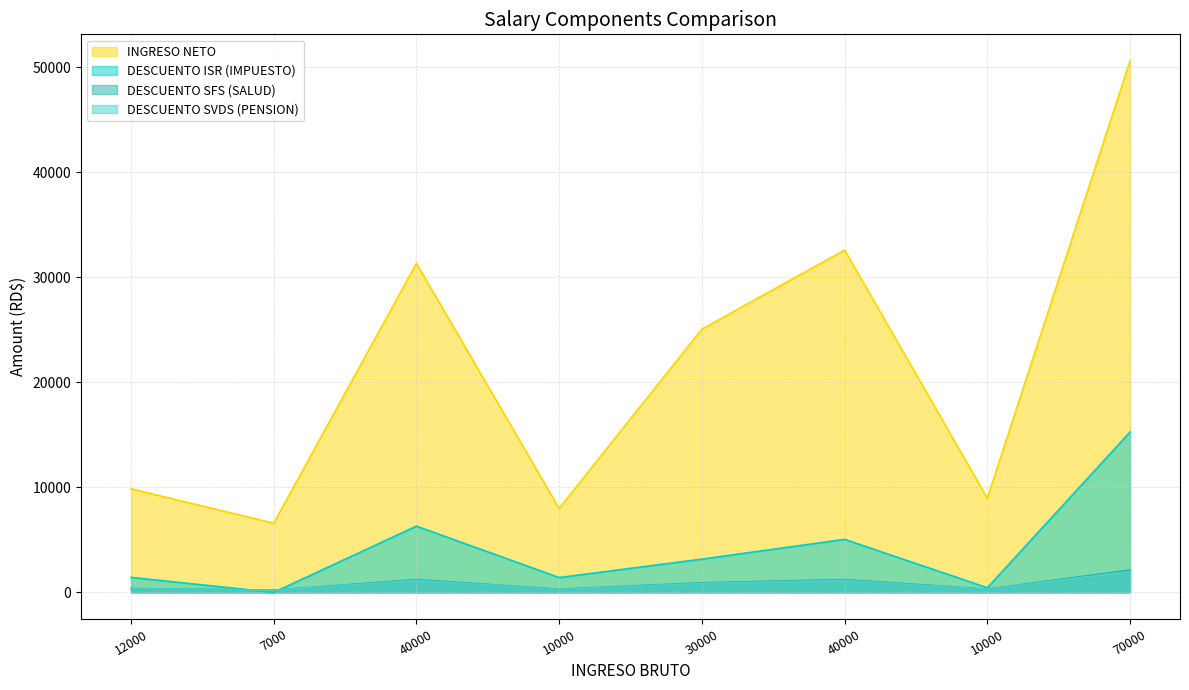

What is the label of the 7th point from the right?

7000